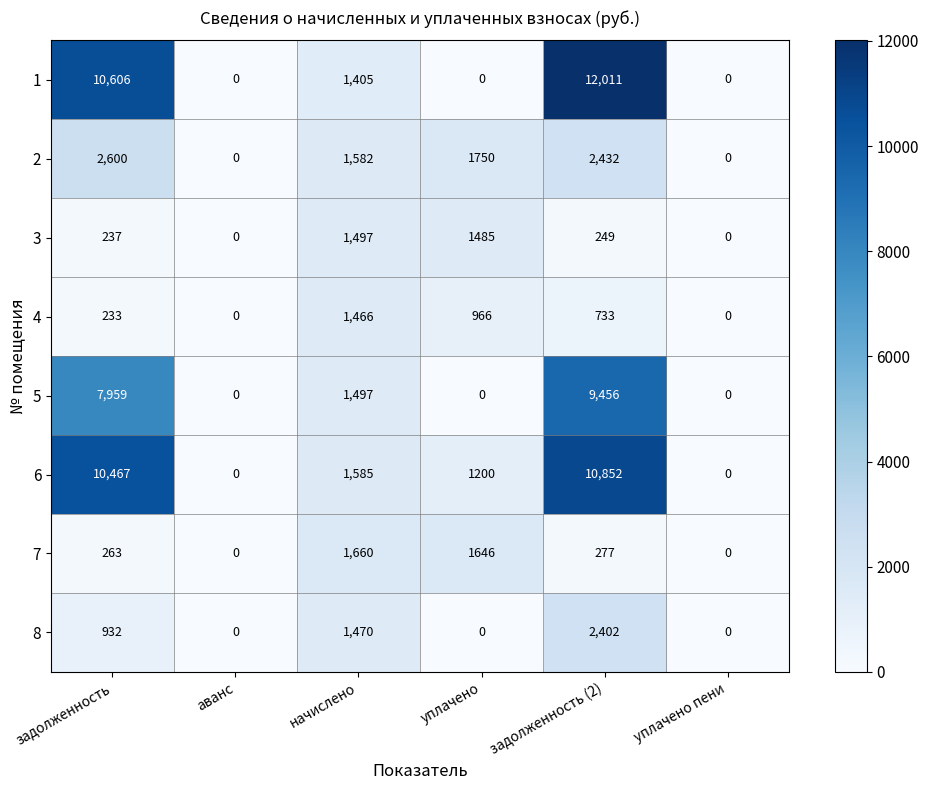

What is the difference between the 6 values at задолженность and начислено?

8882